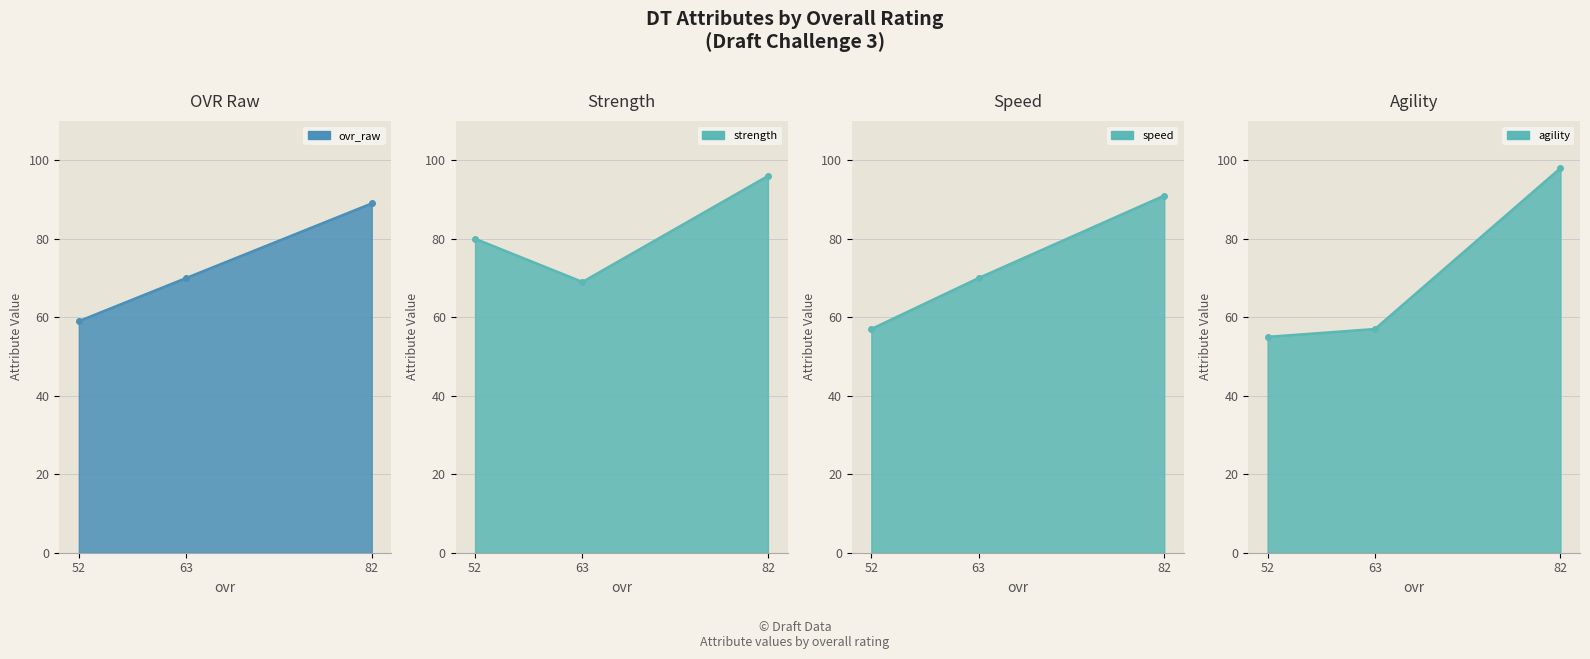

What is the value of the agility point at the 1st from the left?

98